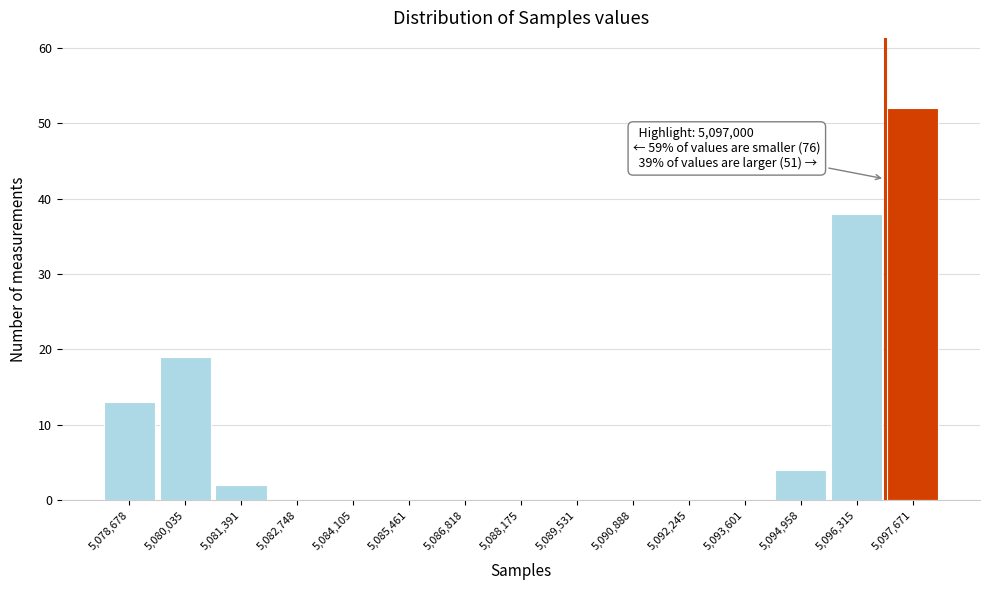

Which range on the x-axis has the tallest bar?

5097000 to 5098400